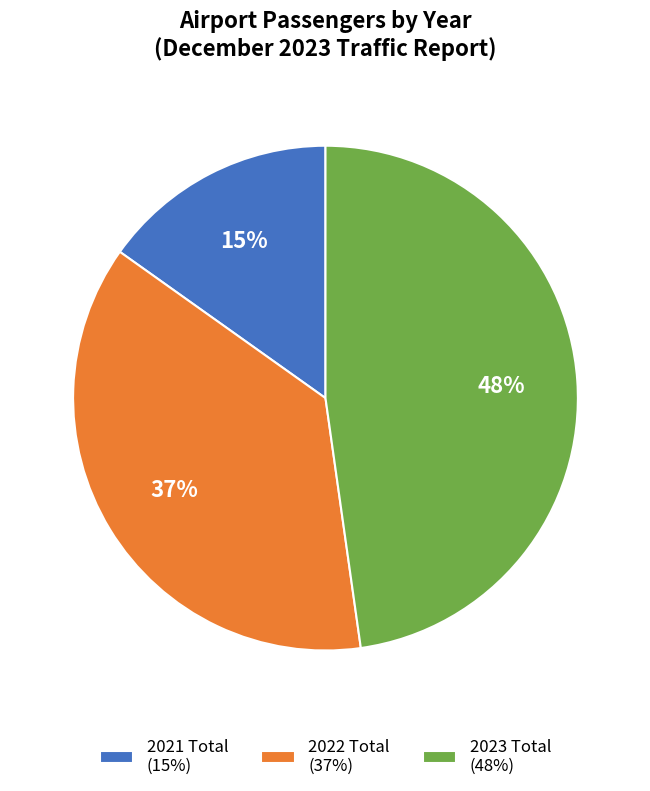

What is the smallest slice in the pie chart?

2021 Total